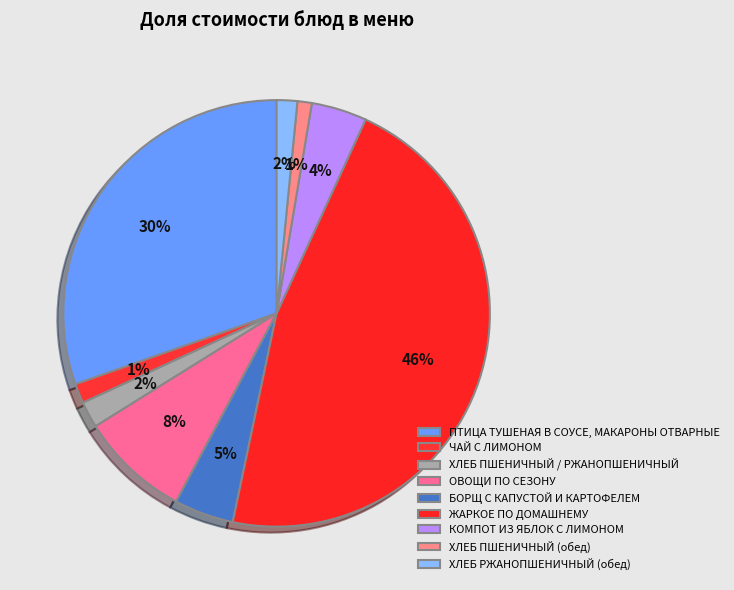

To the nearest percent, what is the combined percentage of ХЛЕБ ПШЕНИЧНЫЙ / РЖАНОПШЕНИЧНЫЙ and ЖАРКОЕ ПО ДОМАШНЕМУ?

48%